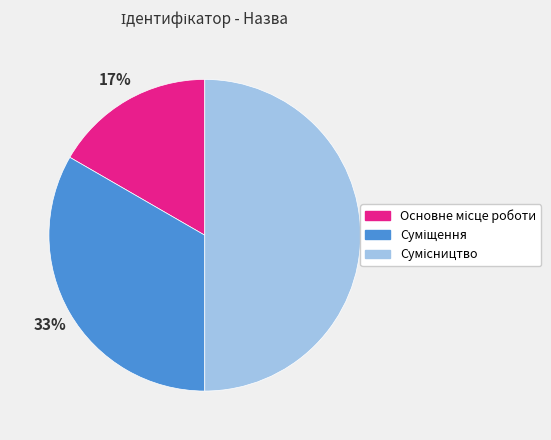

To the nearest percent, what is the average slice percentage?

33%